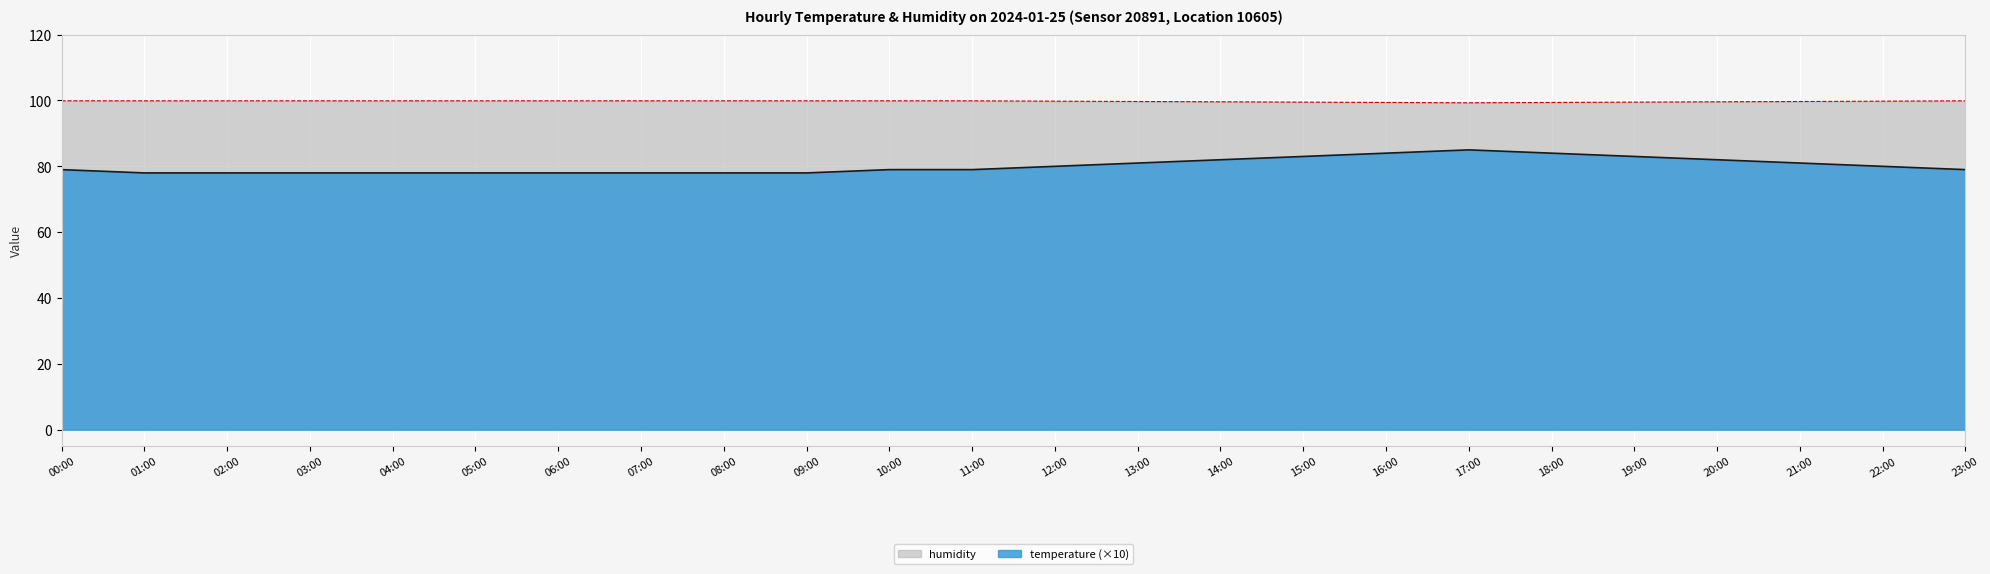

At 07:00, list the series in order from largest to smallest.

humidity, temperature